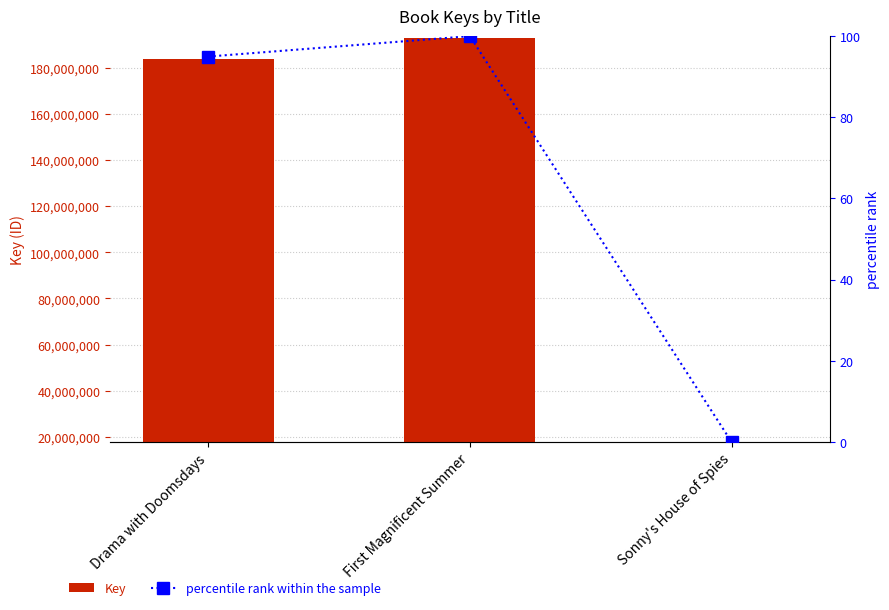

List the series in order of their peak value, highest first.

Key, percentile rank within the sample